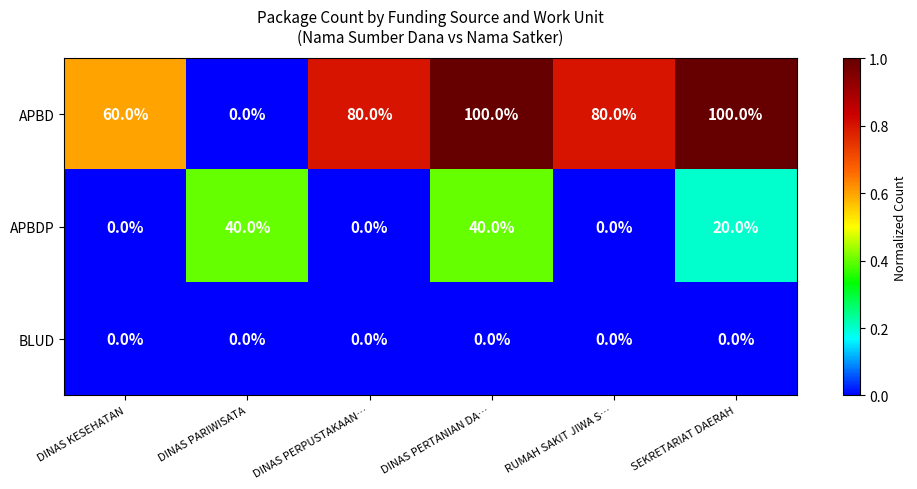

List the series in order of their overall mean, lowest first.

BLUD, APBDP, APBD